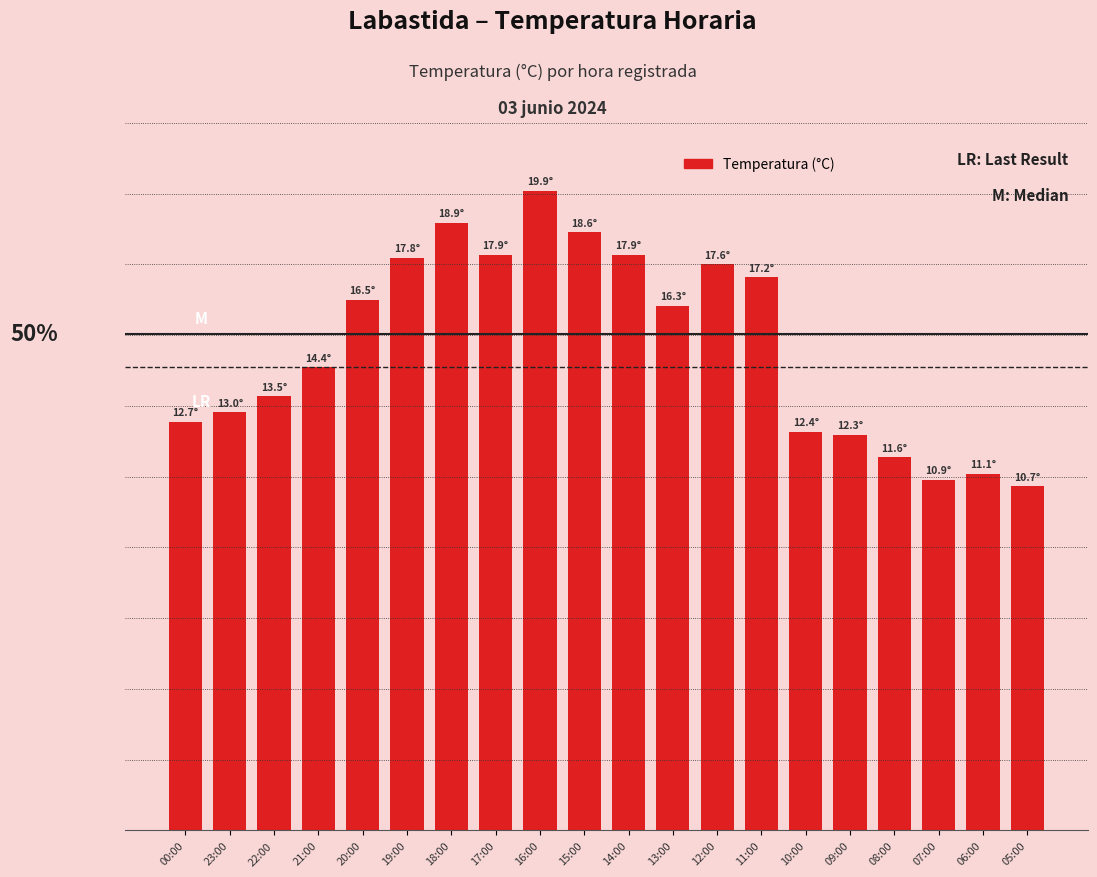

What is the sum of the values at 23:00 and 19:00?

30.8